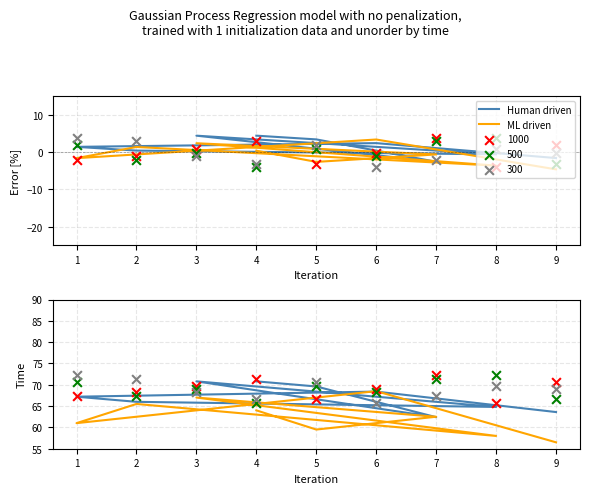

Which series contains the lowest Y value?

ML driven